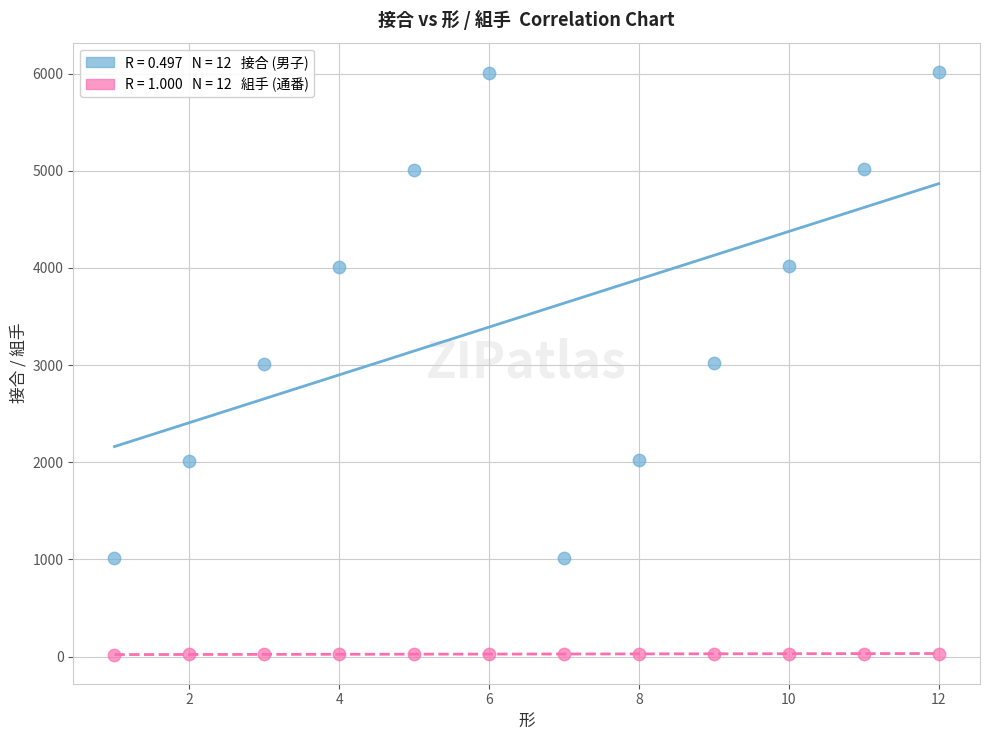

Across all data points, what is the range of X values (max minus min)?

11